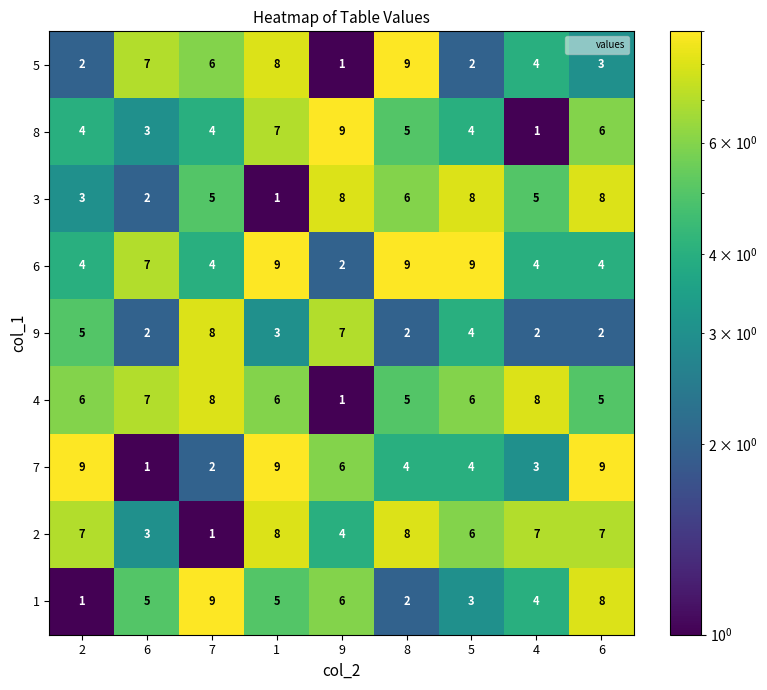

Which label corresponds to the largest value in the chart?

8